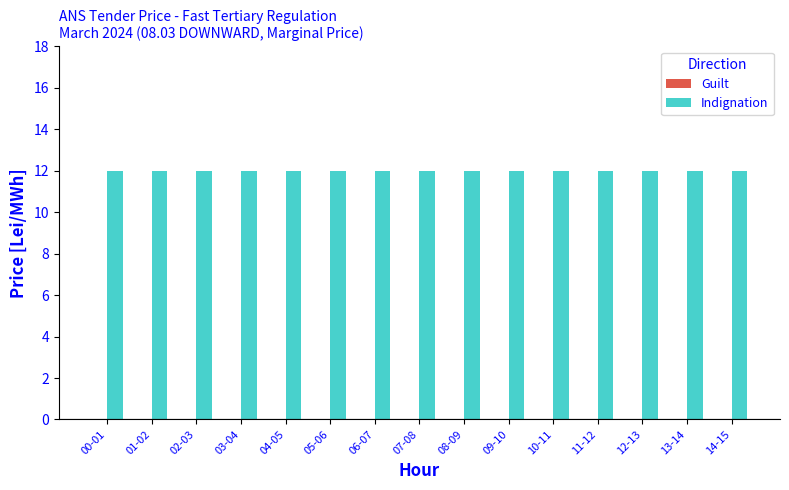

Rank the series by their maximum value, from lowest to highest.

Guilt, Indignation